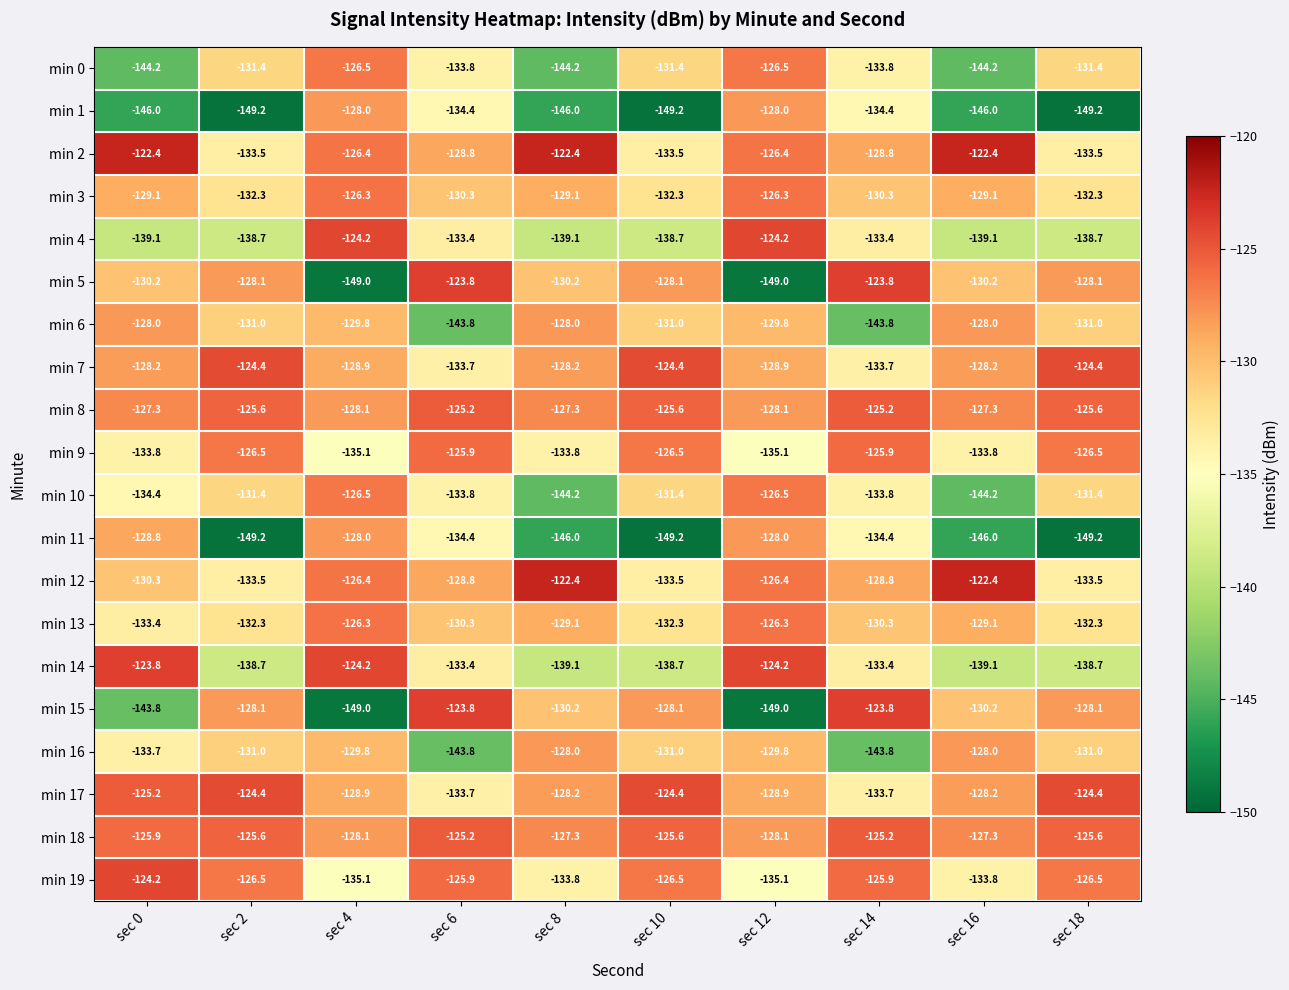

At how many categories does at least one series exceed -139?

10